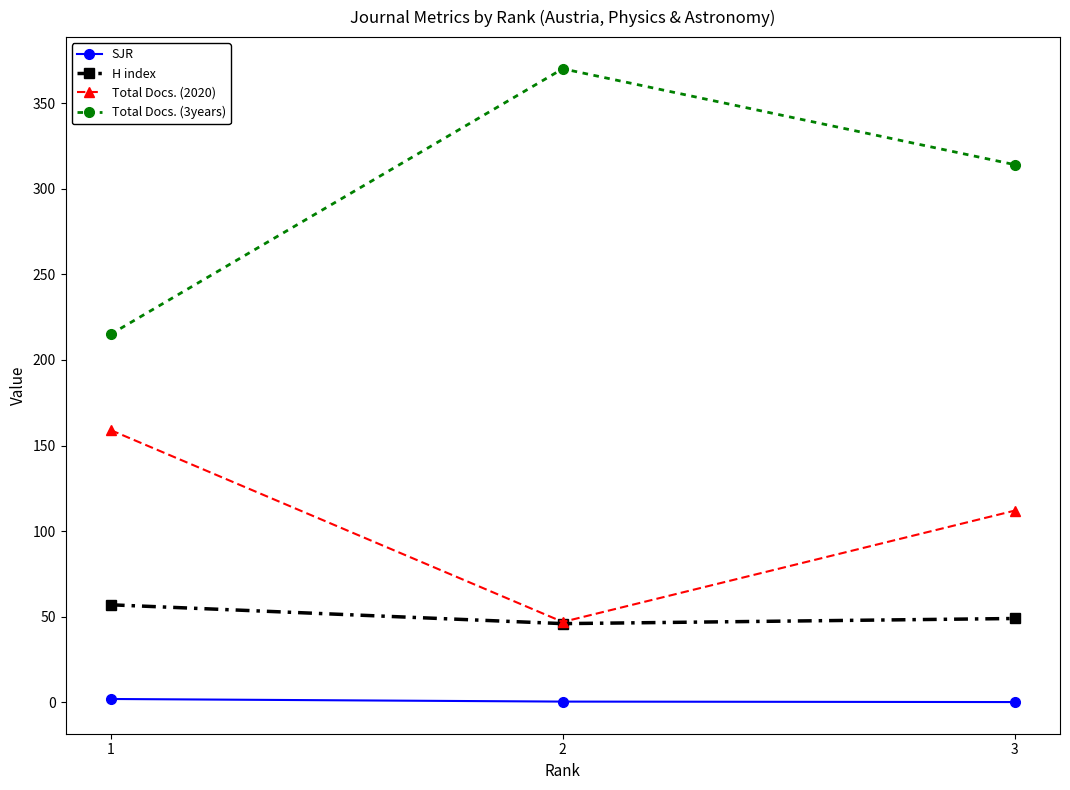

True or false: Total Docs. (3years) has a value of 481.6 at 2.

False